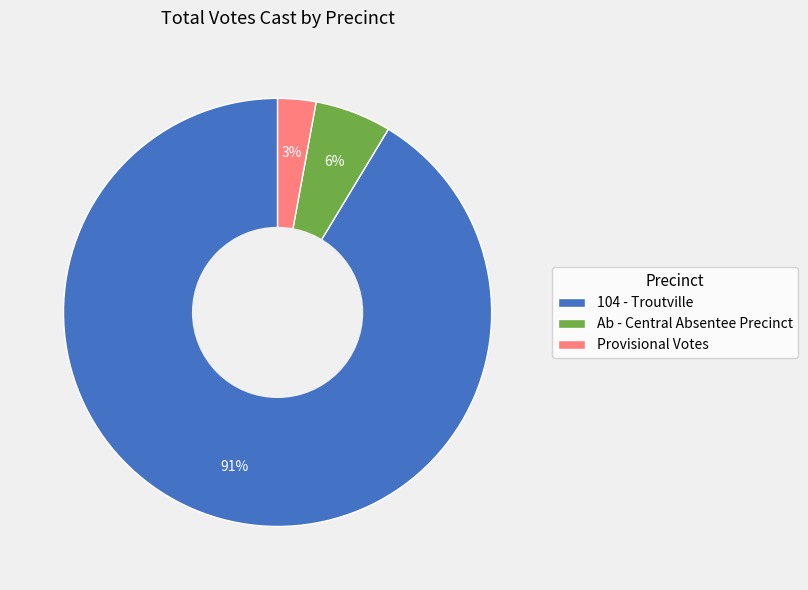

To the nearest percent, what is the average slice percentage?

33%